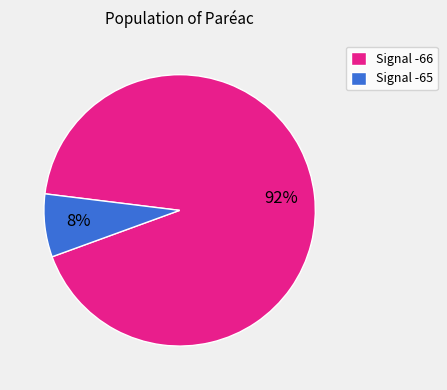

Is the sum of Signal -65 and Signal -66 greater than half?

Yes